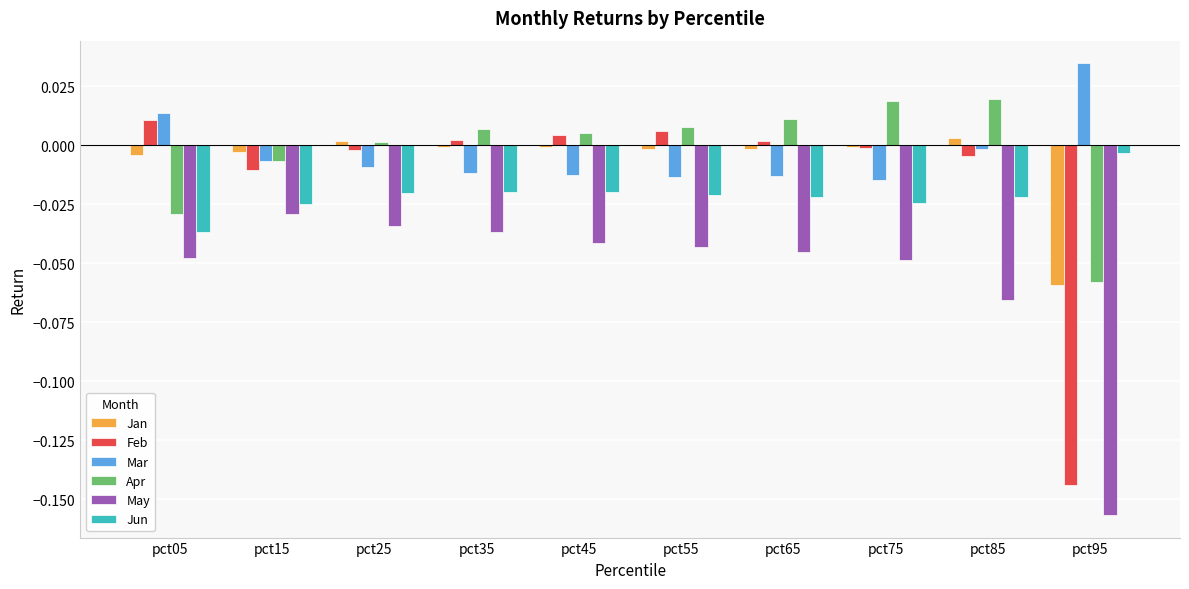

Which series has the widest spread of values?

Feb